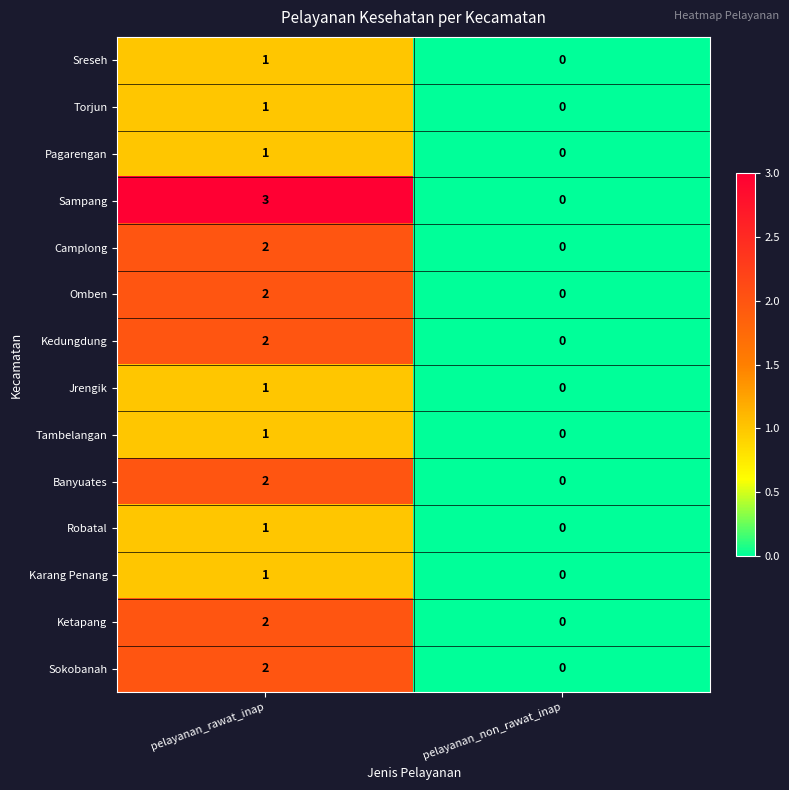

Which series has the largest total across all categories?

Sampang